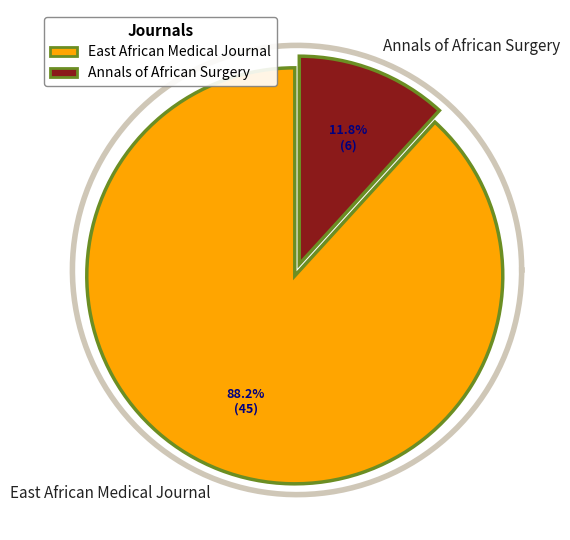

Which slice is the largest?

East African Medical Journal